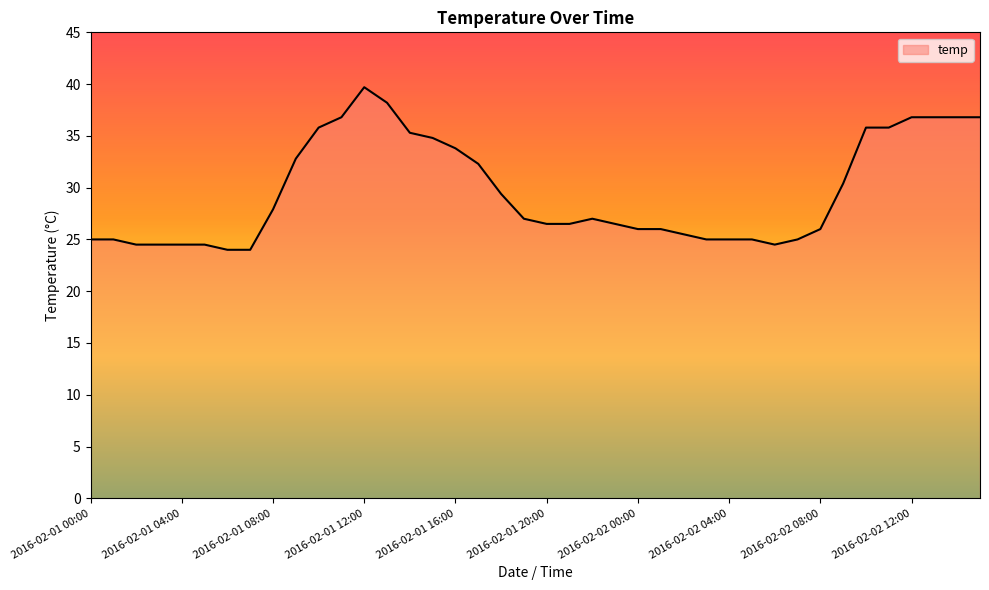

What is the greatest value displayed?

39.7